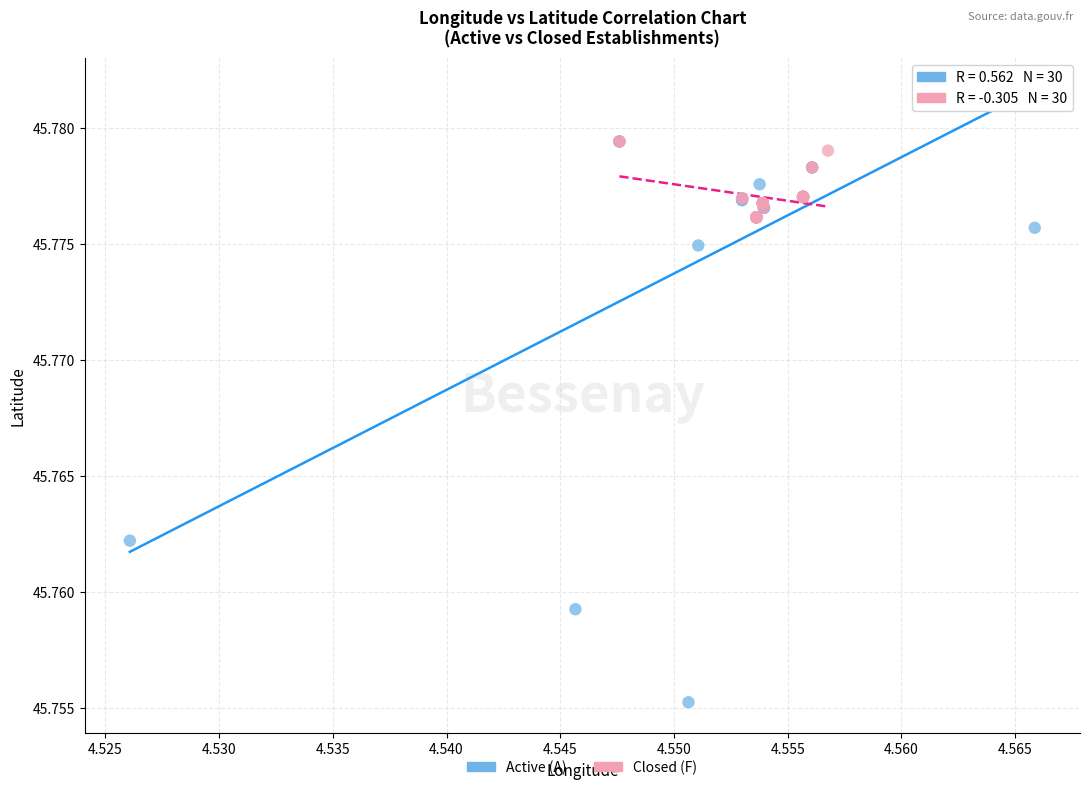

What are all the series names shown in the legend?

Active (A), Closed (F)